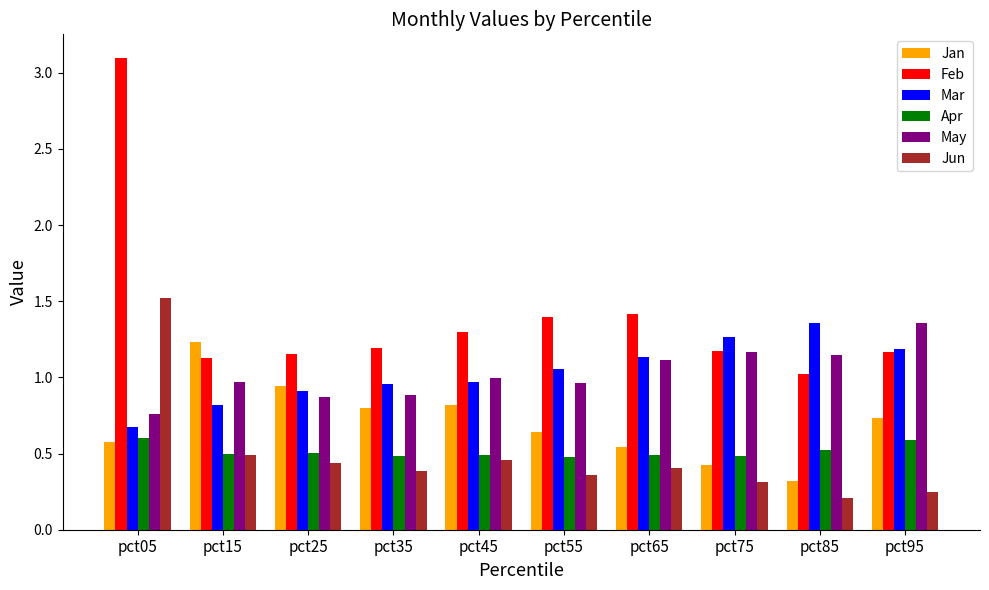

How many Jun values are between 0 and 1?

9